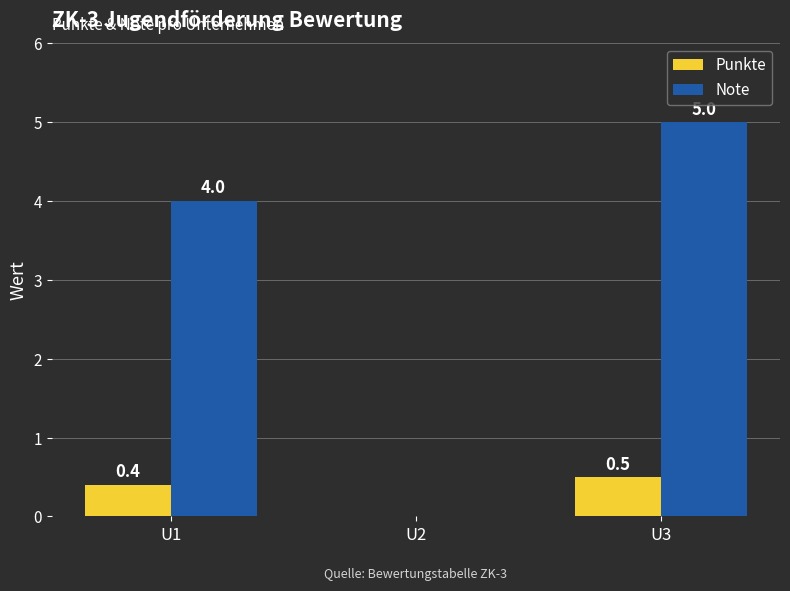

Reading left to right, list all the values displayed in this chart.

Punkte: U1=0.4	U2=0.0	U3=0.5
Note: U1=4.0	U2=0.0	U3=5.0